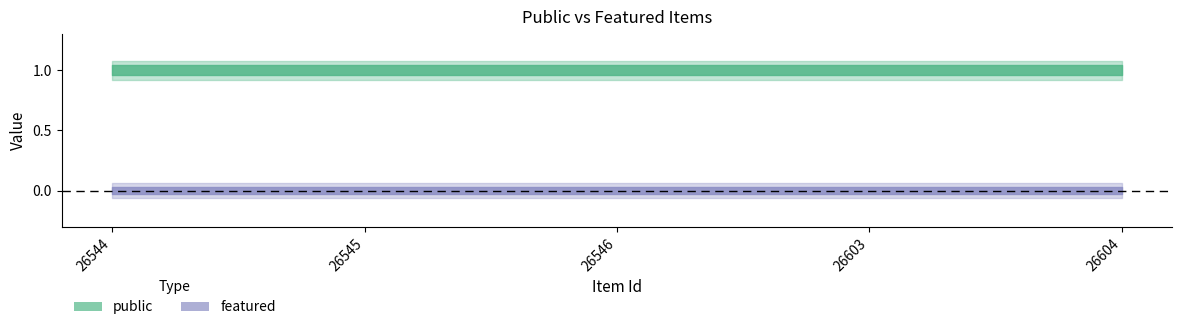

Which category has the highest value in the featured series?

26544